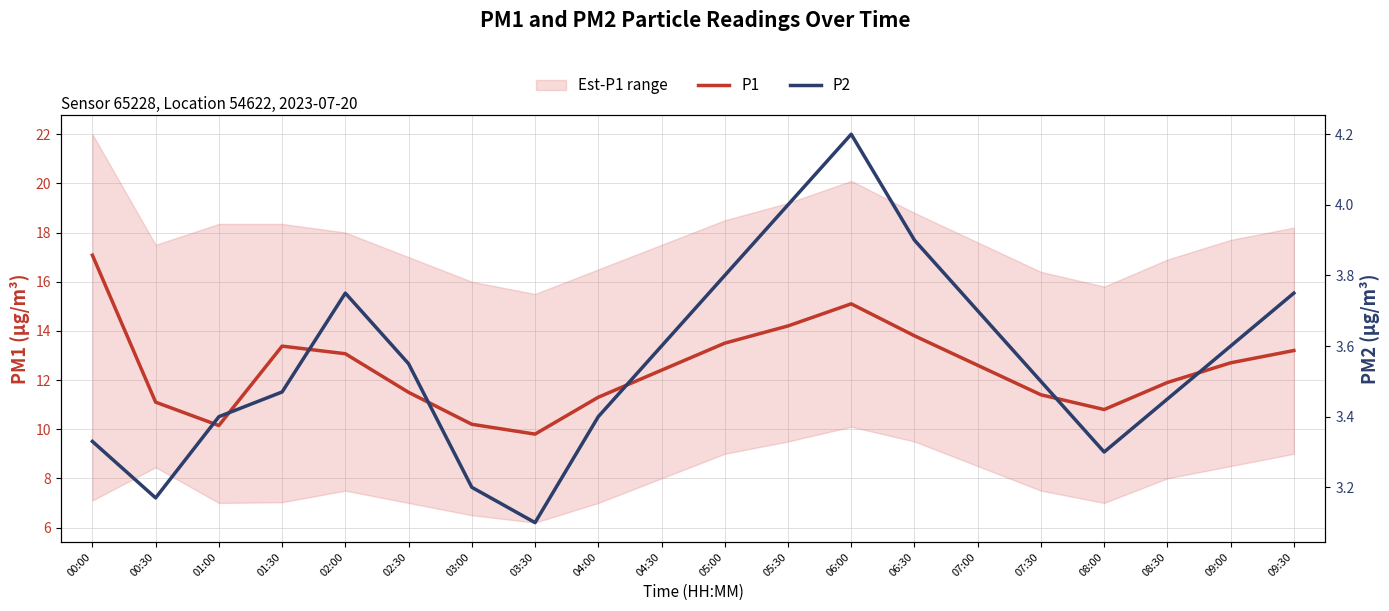

Rank the categories by P2 value from highest to lowest.

06:00, 05:30, 06:30, 05:00, 02:00, 09:30, 07:00, 04:30, 09:00, 02:30, 07:30, 01:30, 08:30, 01:00, 04:00, 00:00, 08:00, 03:00, 00:30, 03:30